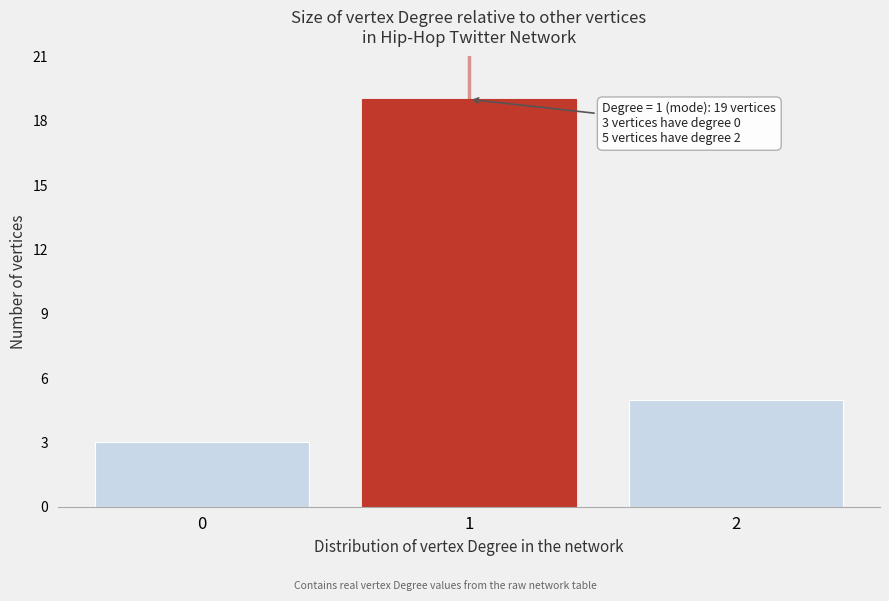

Reading left to right, transcribe all the data shown in this chart.

3	19	5